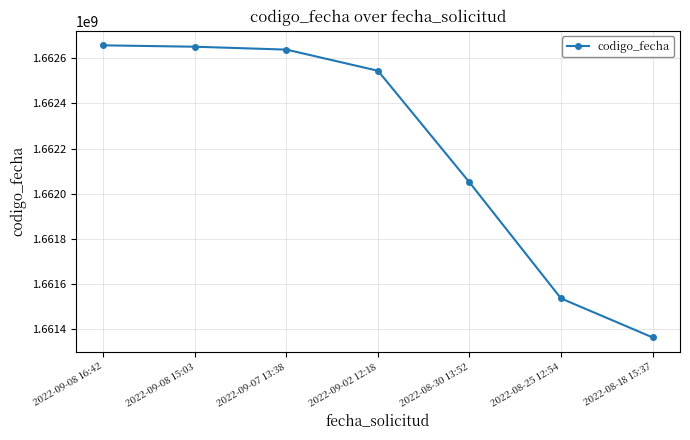

At which label is the value closest to 1662010087?

2022-08-30 13:52